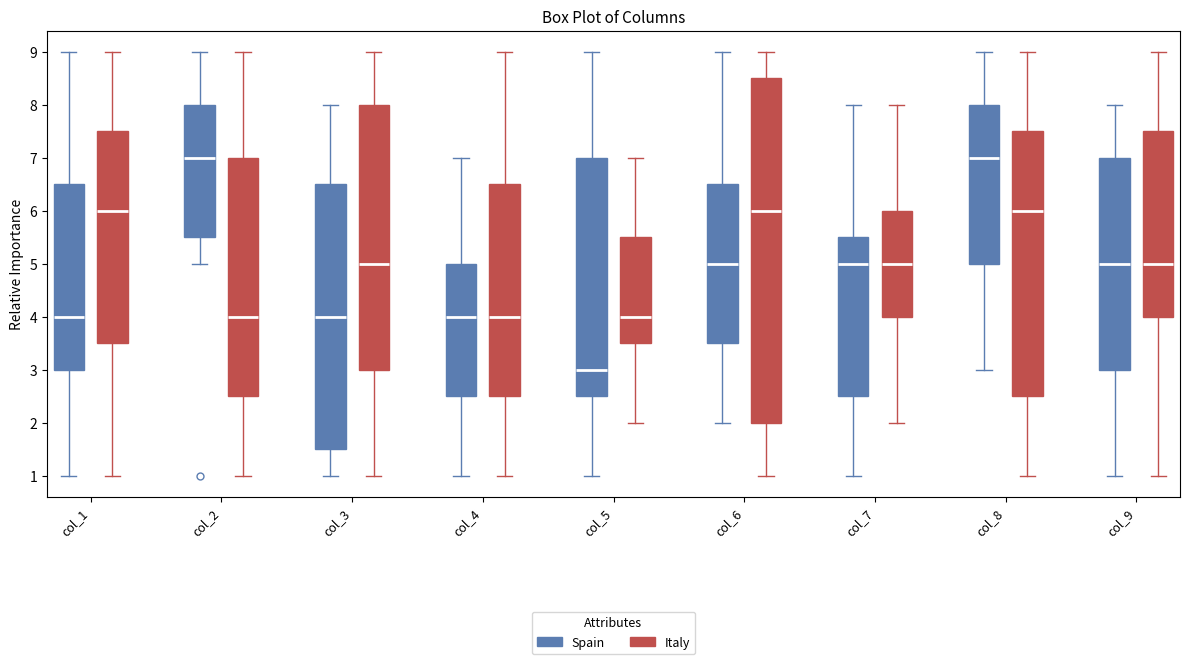

Where does the median line of the box for col_2 (Spain) sit on the y-axis? The values are not printed on the chart, so give them approximately, as read against the axis.

7.0